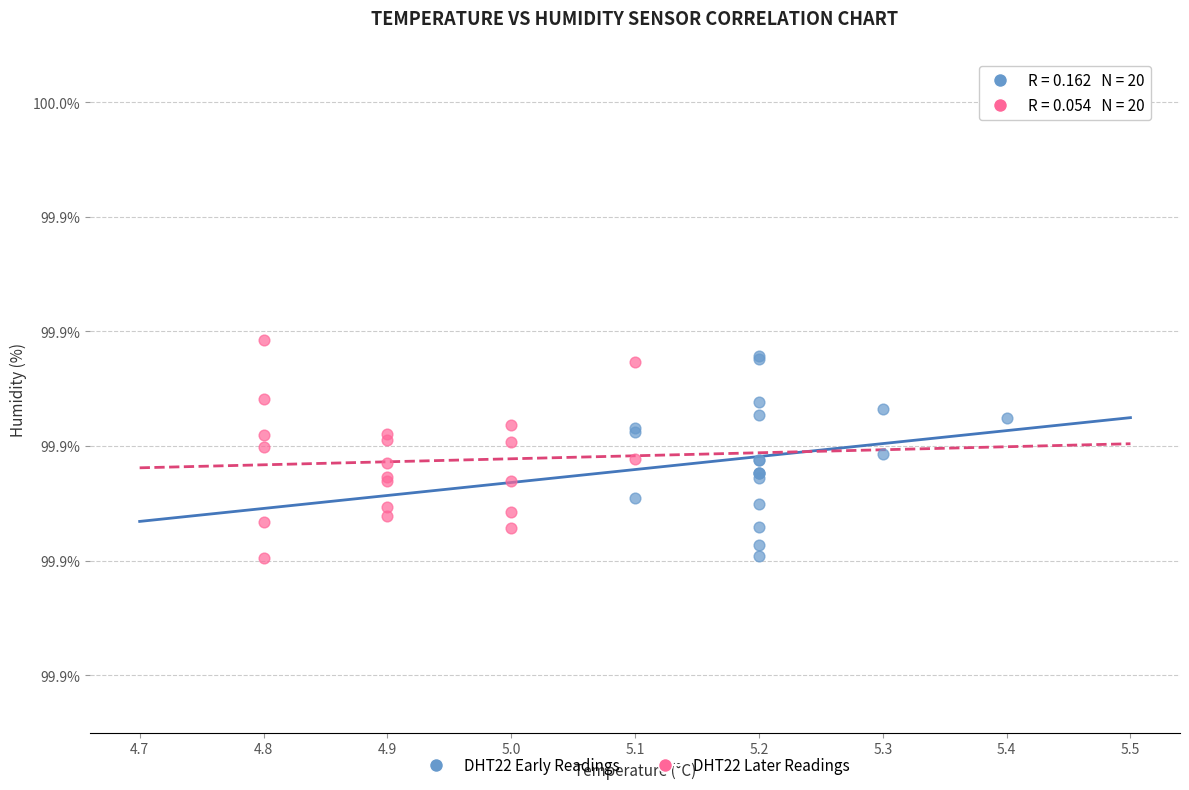

What are all the series names shown in the legend?

DHT22 Early Readings, DHT22 Later Readings